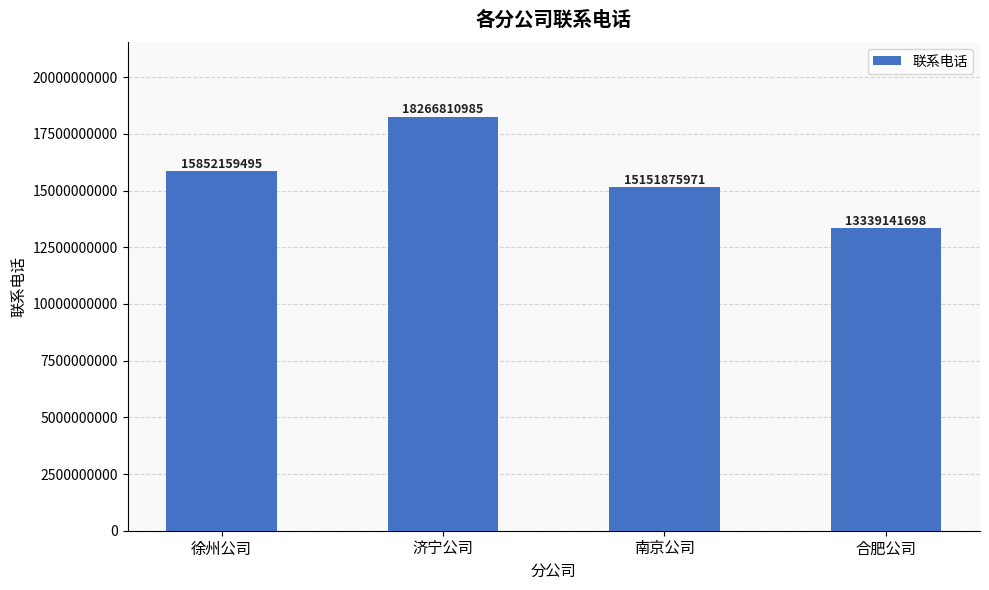

What is the ratio of the value at 徐州公司 to the value at 合肥公司?

1.2